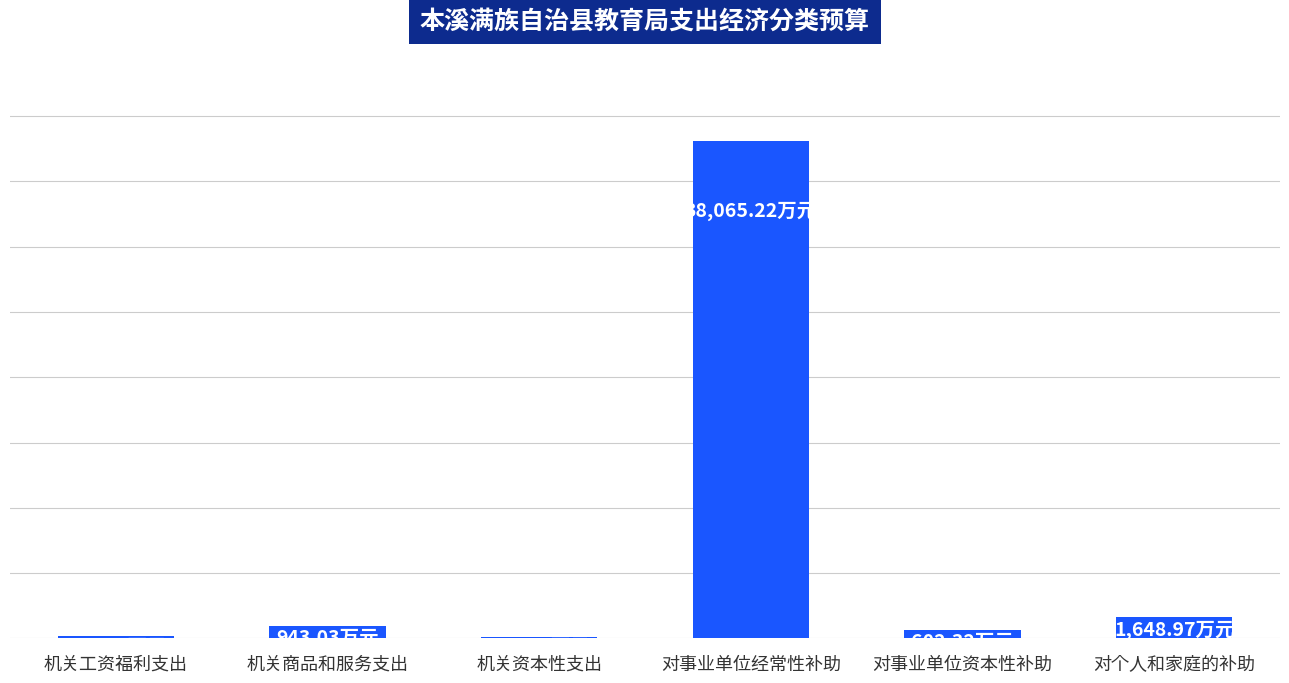

Are the bars horizontal?

No